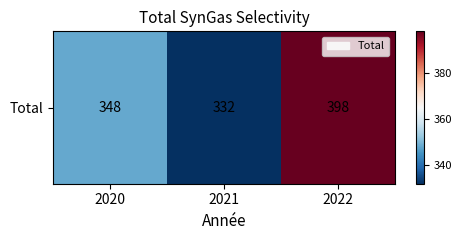

Reading left to right, list all the values displayed in this chart.

348	332	398